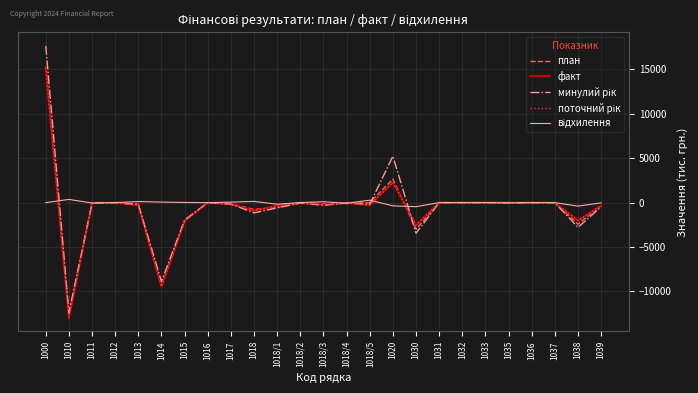

Reading left to right, transcribe all the data shown in this chart.

план: 1000=15250	1010=-12594	1011=-86	1012=0	1013=-167	1014=-9379	1015=-2062	1016=0	1017=-128	1018=-772	1018/1=-530	1018/2=-26	1018/3=-120	1018/4=-96	1018/5=0	1020=2656	1030=-2997	1031=0	1032=0	1033=0	1035=-30	1036=-1	1037=-12	1038=-2428	1039=-340
факт: 1000=15252	1010=-12957	1011=-47	1012=0	1013=-291	1014=-9441	1015=-2081	1016=0	1017=-185	1018=-912	1018/1=-351	1018/2=-37	1018/3=-222	1018/4=-27	1018/5=-275	1020=2295	1030=-2543	1031=0	1032=0	1033=0	1035=-7	1036=-2	1037=-11	1038=-2033	1039=-318
минулий рік: 1000=17646	1010=-12410	1011=-51	1012=0	1013=-218	1014=-8873	1015=-1952	1016=0	1017=-162	1018=-1154	1018/1=-588	1018/2=-44	1018/3=-298	1018/4=-30	1018/5=-194	1020=5236	1030=-3445	1031=0	1032=0	1033=0	1035=-7	1036=-2	1037=-11	1038=-2782	1039=-470
поточний рік: 1000=15252	1010=-12957	1011=-47	1012=0	1013=-291	1014=-9441	1015=-2081	1016=0	1017=-185	1018=-912	1018/1=-351	1018/2=-37	1018/3=-222	1018/4=-27	1018/5=-275	1020=2295	1030=-2543	1031=0	1032=0	1033=0	1035=-7	1036=-2	1037=-11	1038=-2033	1039=-318
відхилення: 1000=2	1010=363	1011=-39	1012=0	1013=124	1014=62	1015=19	1016=0	1017=57	1018=140	1018/1=-179	1018/2=11	1018/3=102	1018/4=-69	1018/5=275	1020=-361	1030=-454	1031=0	1032=0	1033=0	1035=-23	1036=1	1037=-1	1038=-395	1039=-22